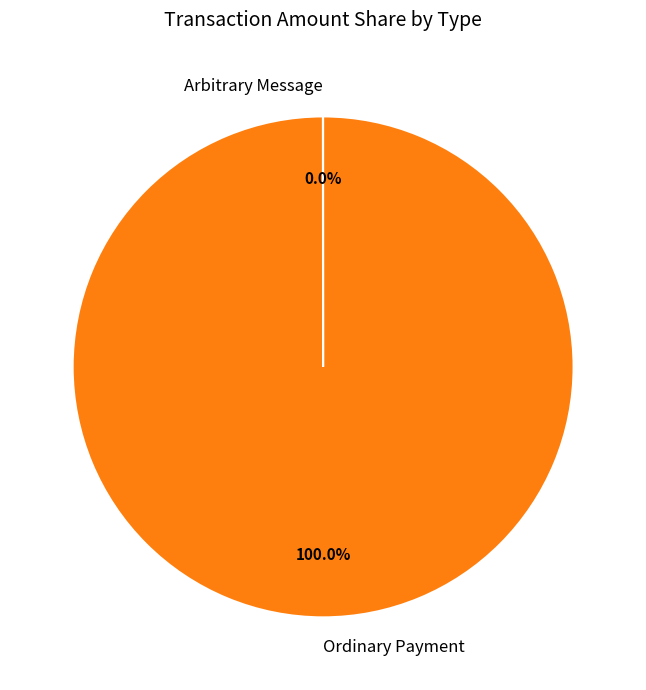

Which category accounts for the majority?

Ordinary Payment